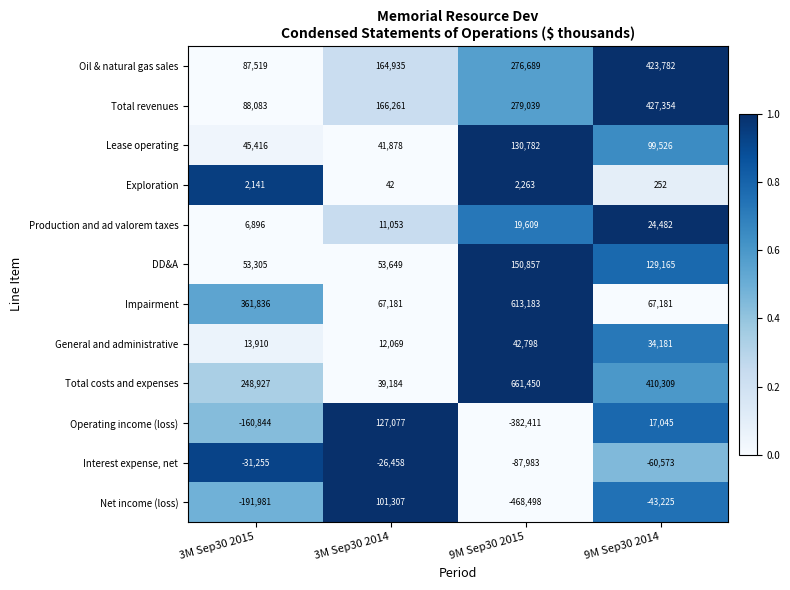

The General and administrative series shows 20267 at 3M Sep30 2015. True or false?

False